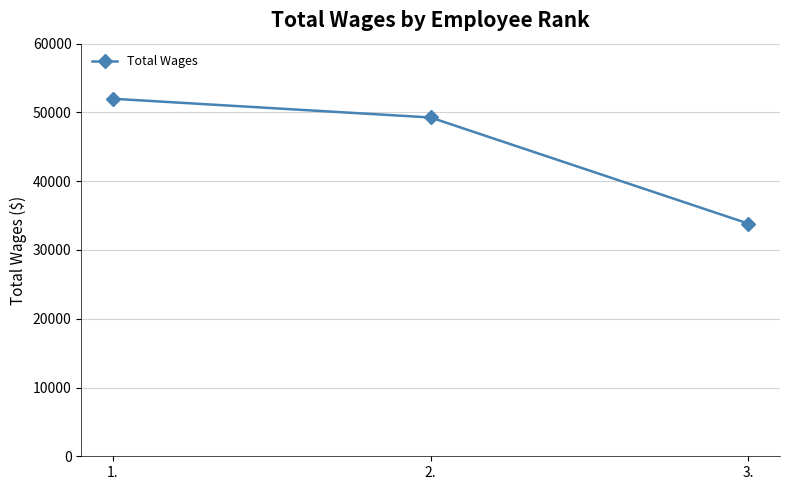

What is the label of the 1st point from the left?

1.